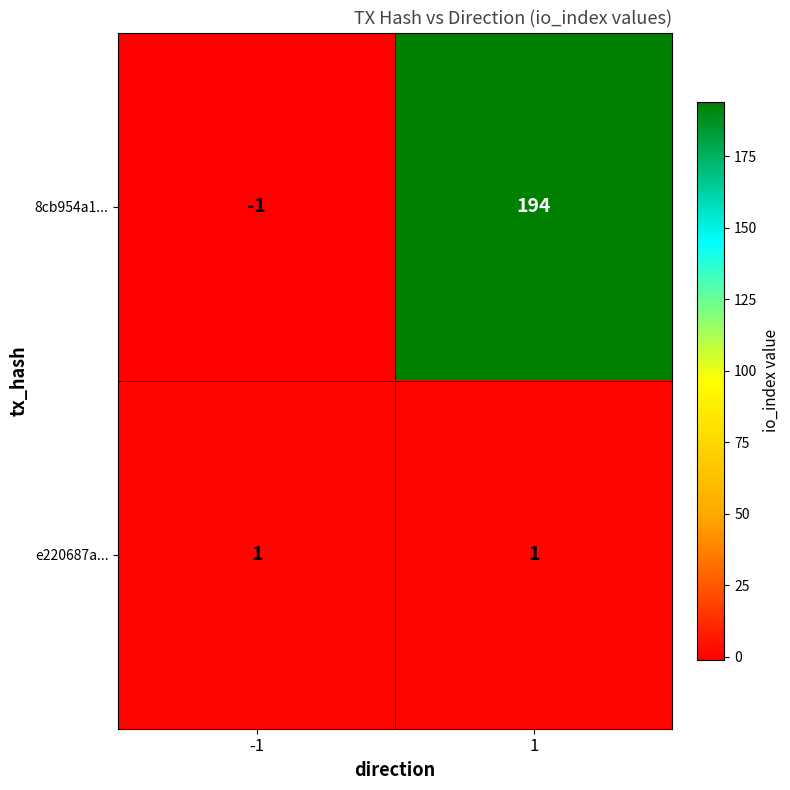

At which category is the sum across all series the highest?

1